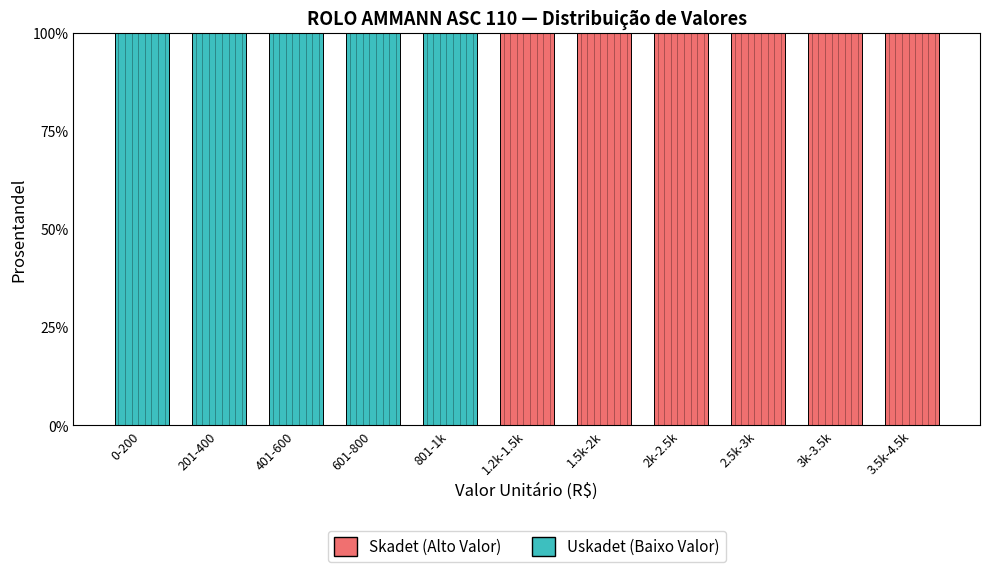

Reading left to right, list the values for the Uskadet series.

0-200=100	201-400=100	401-600=100	601-800=100	801-1k=100	1.2k-1.5k=0	1.5k-2k=0	2k-2.5k=0	2.5k-3k=0	3k-3.5k=0	3.5k-4.5k=0